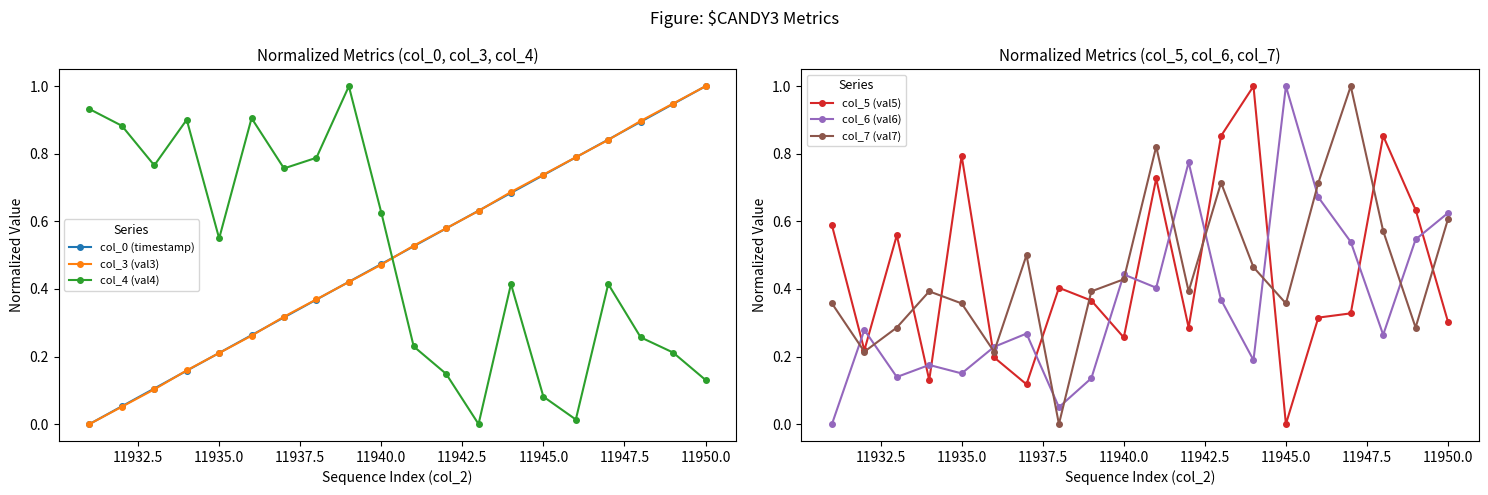

True or false: col_0 (timestamp) has more than 1 points higher than both neighbors.

False